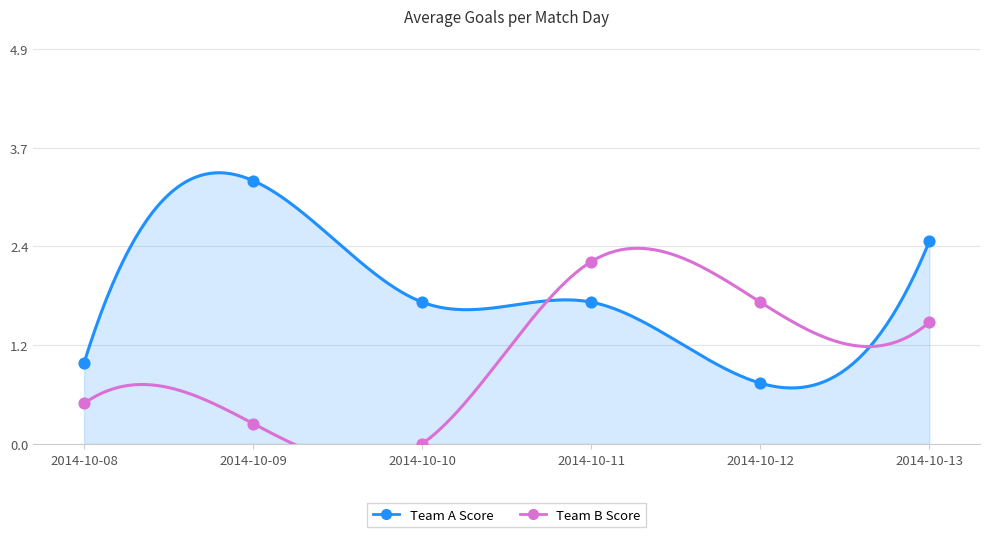

Which series has the widest spread of Y values?

Team A Score